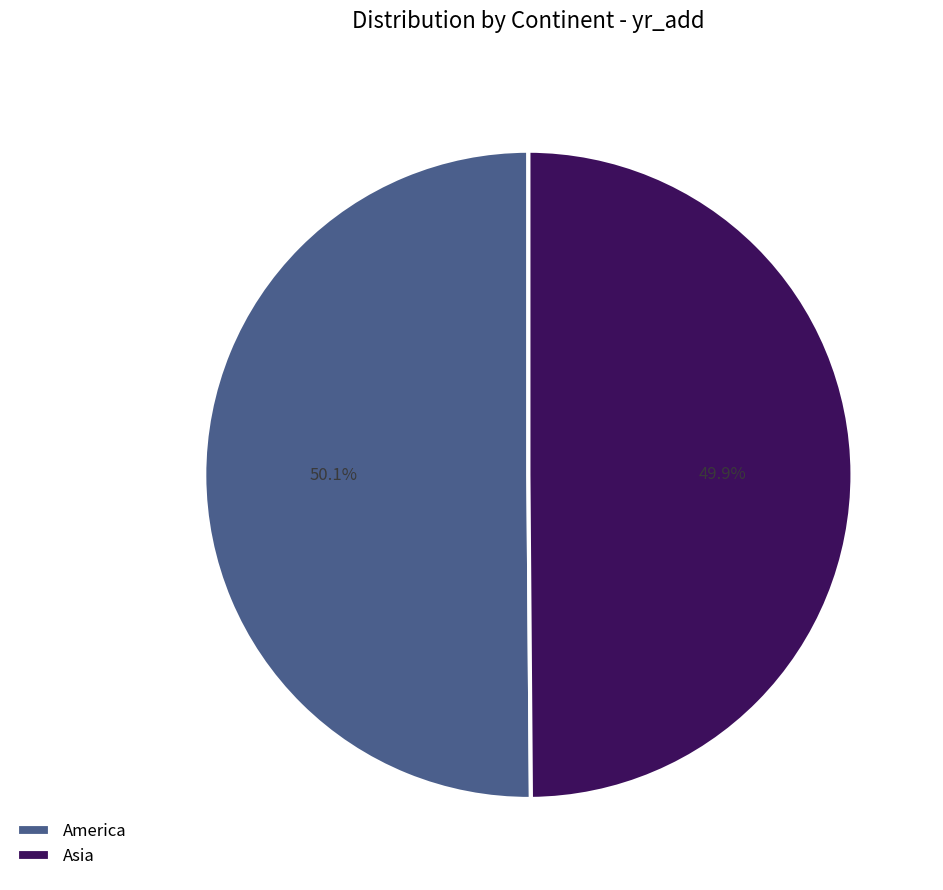

How many segments does this pie chart have?

2